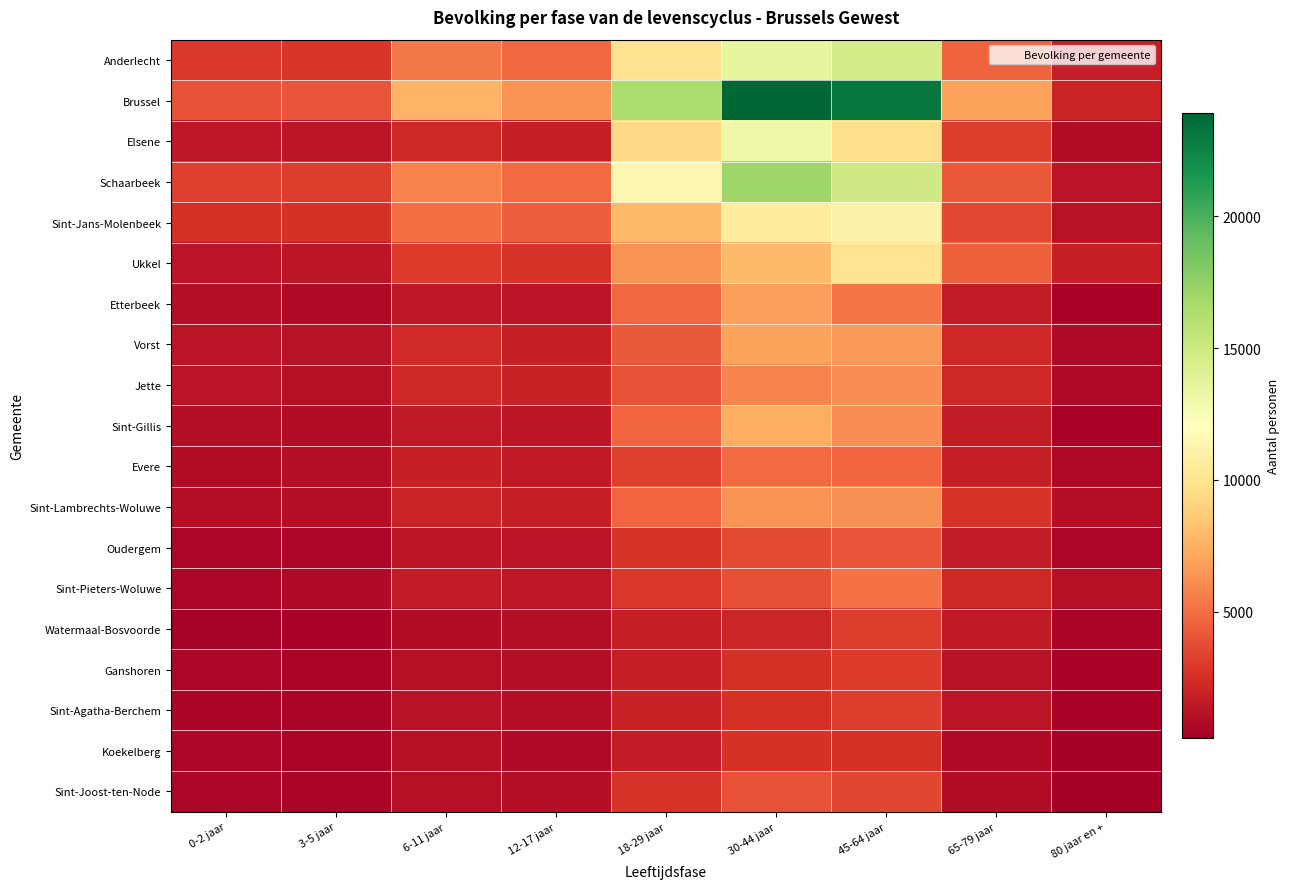

Which label corresponds to the largest value in the chart?

30-44 jaar